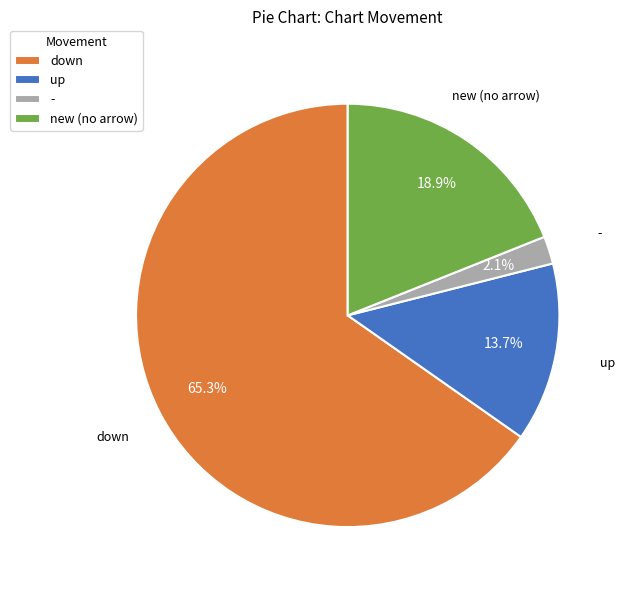

What is the smallest slice in the pie chart?

-